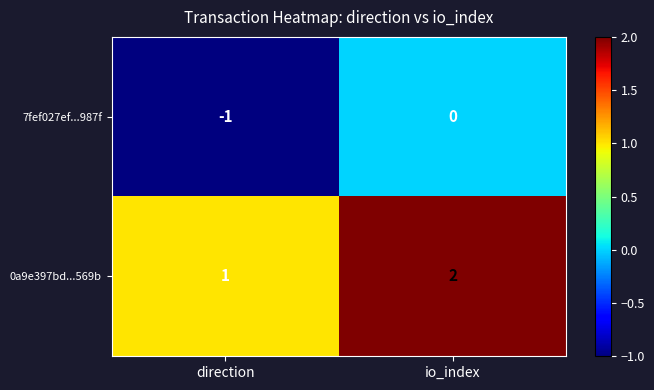

What is the sum of all 0a9e397bd...569b values?

3